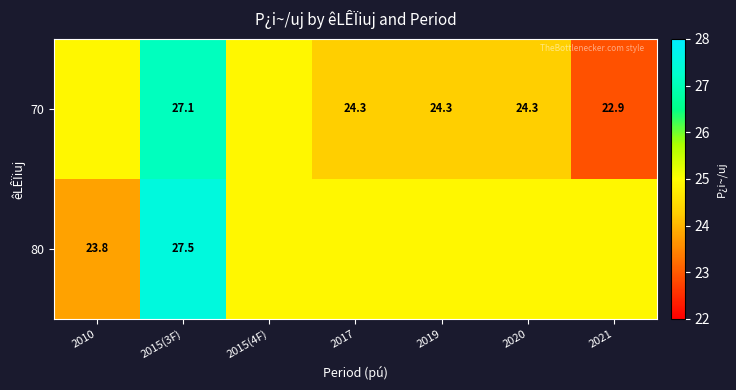

Is the value of 80 at 2015(3F) greater than the value of 70 at 2015(3F)?

Yes